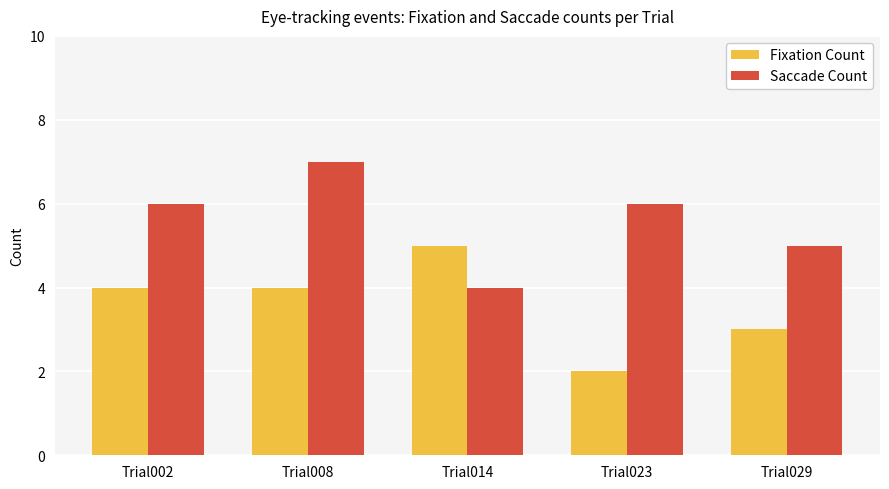

Rank the series by their maximum value, from lowest to highest.

Fixation Count, Saccade Count